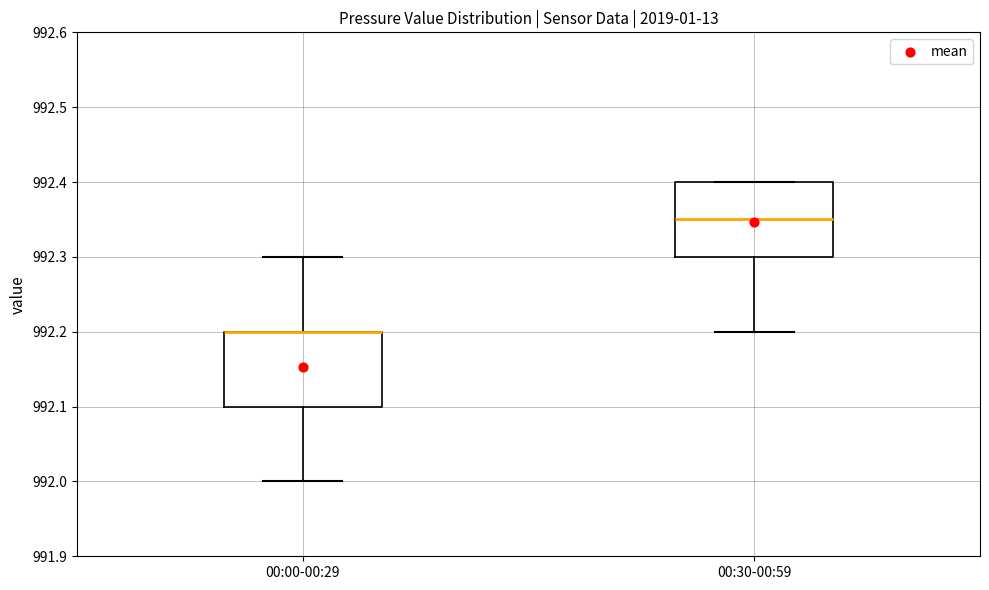

Reading left to right, transcribe this box plot: for each box, give where its median line is, the range the box spans, and where its two whiskers end, as read against the y-axis. The values are not printed on the chart, so give them approximately, as read against the axis.

00:00-00:29: median 992.20 (drawn on the box's upper edge), box 992.10 to 992.20, whiskers 992.00 to 992.30
00:30-00:59: median 992.35, box 992.30 to 992.40, whiskers 992.20 to 992.40